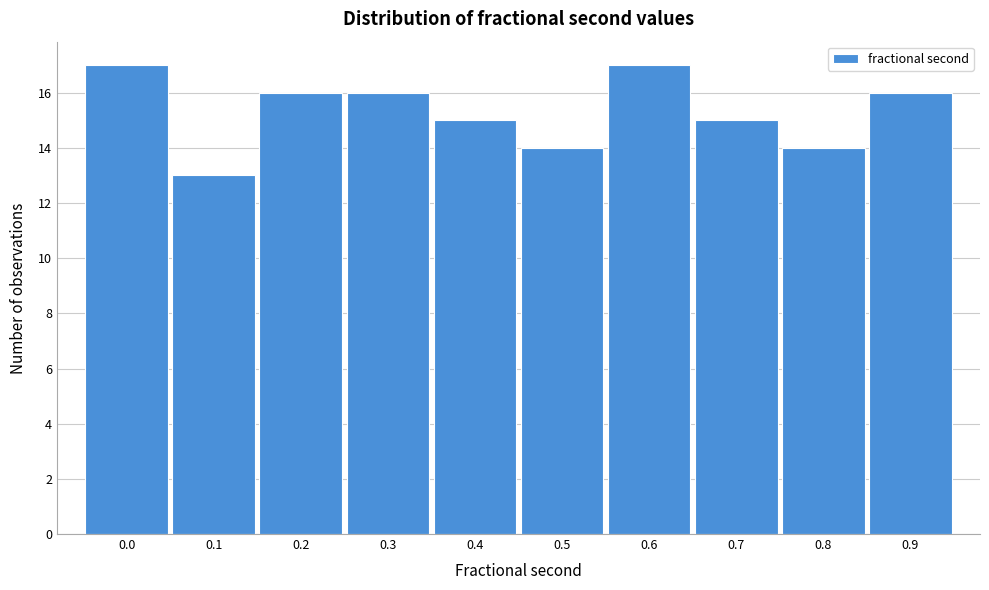

Reading right to left, what are all the values shown in this chart?

16	14	15	17	14	15	16	16	13	17